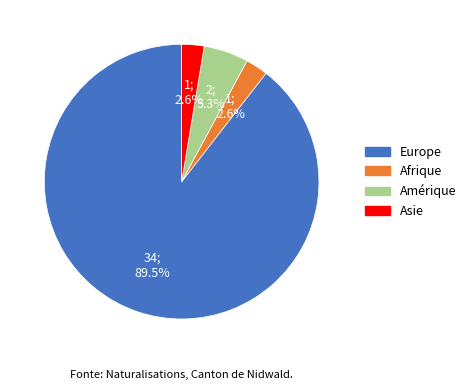

Does any single category account for the majority?

Yes